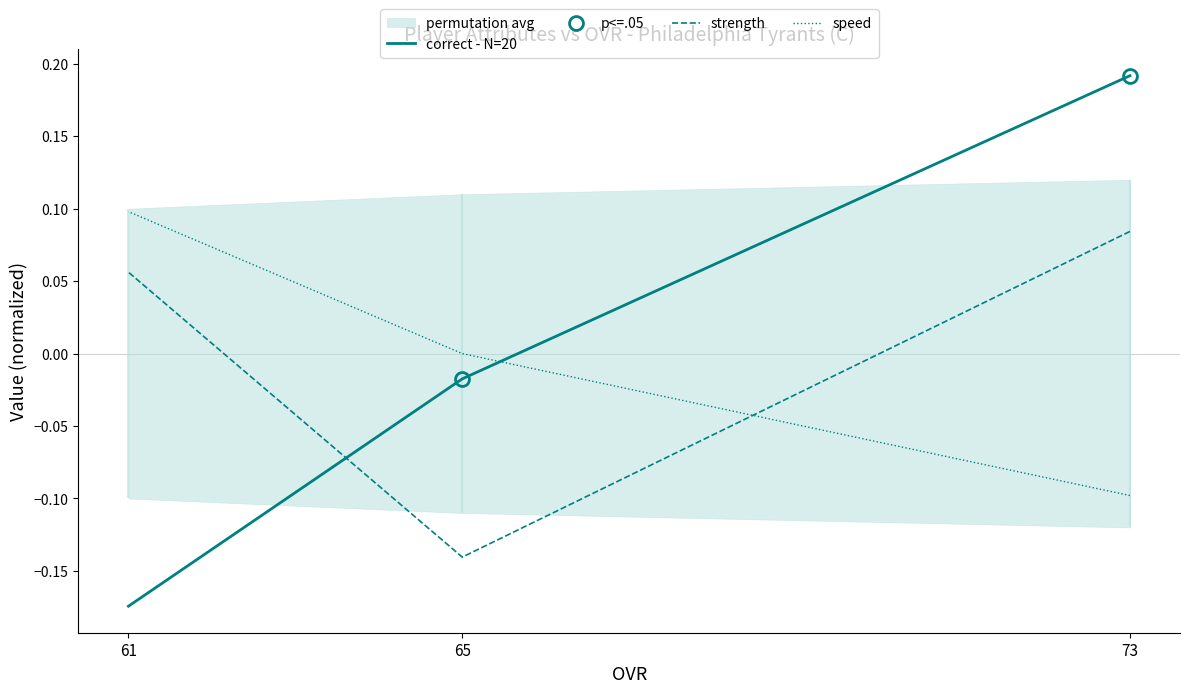

What is the total value across all series at 65?

-0.2